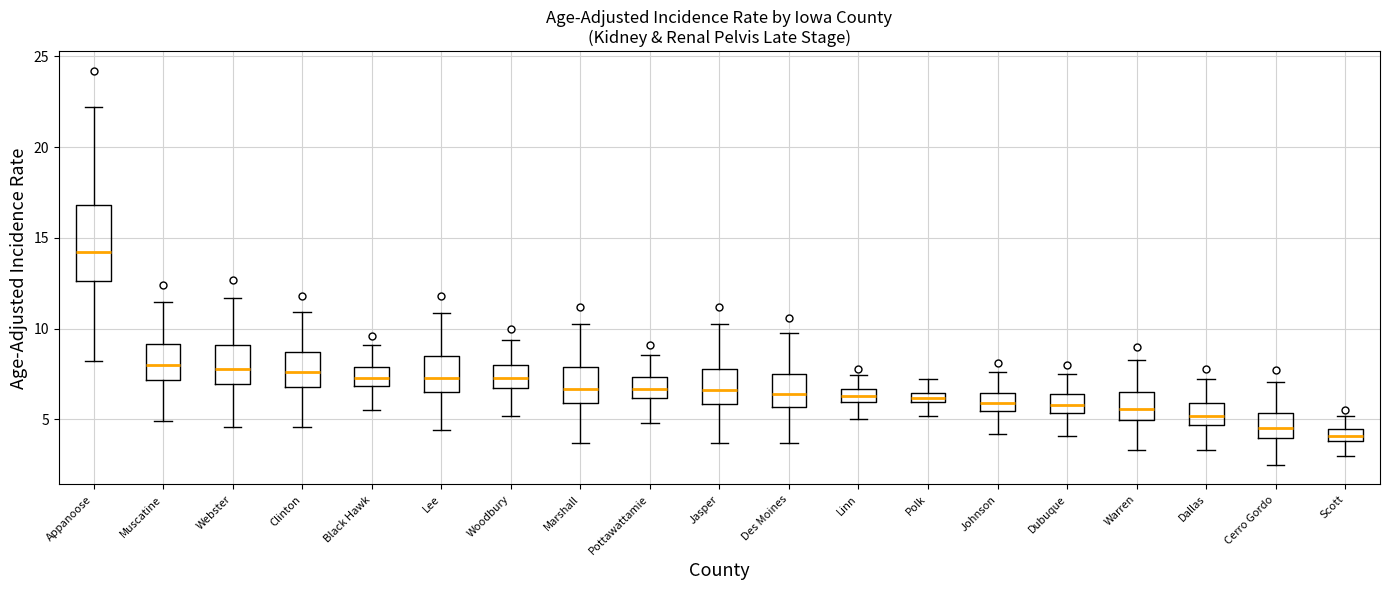

Where is the upper edge of the box for Scott on the y-axis? The values are not printed on the chart, so give them approximately, as read against the axis.

4.5